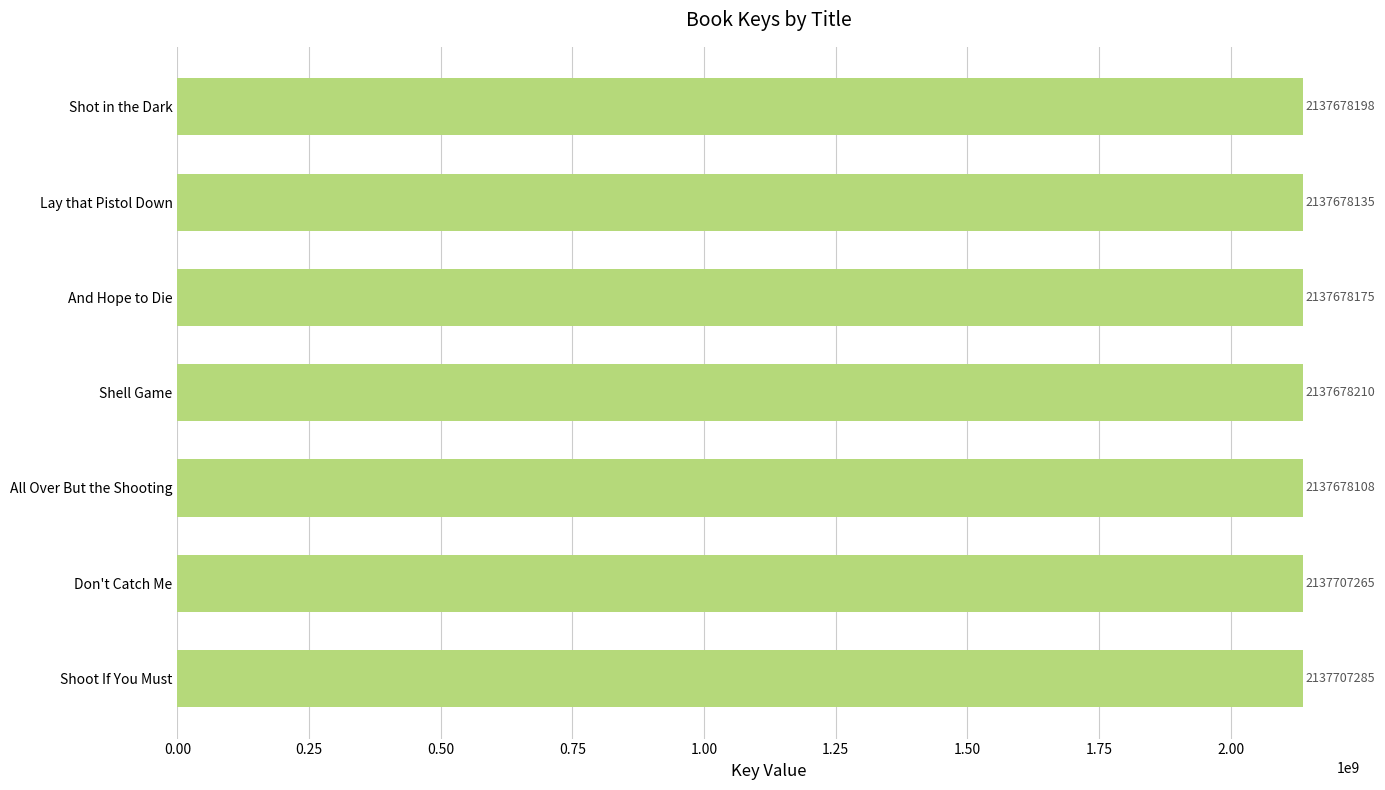

What is the sum of all values?

14963805376